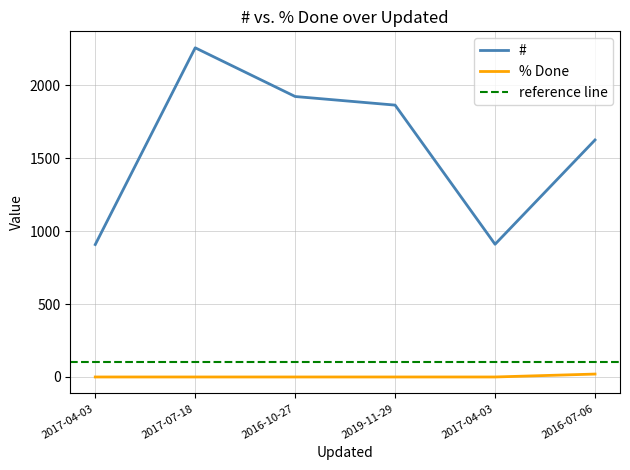

What is the difference between the maximum and minimum values in the # series?

1349